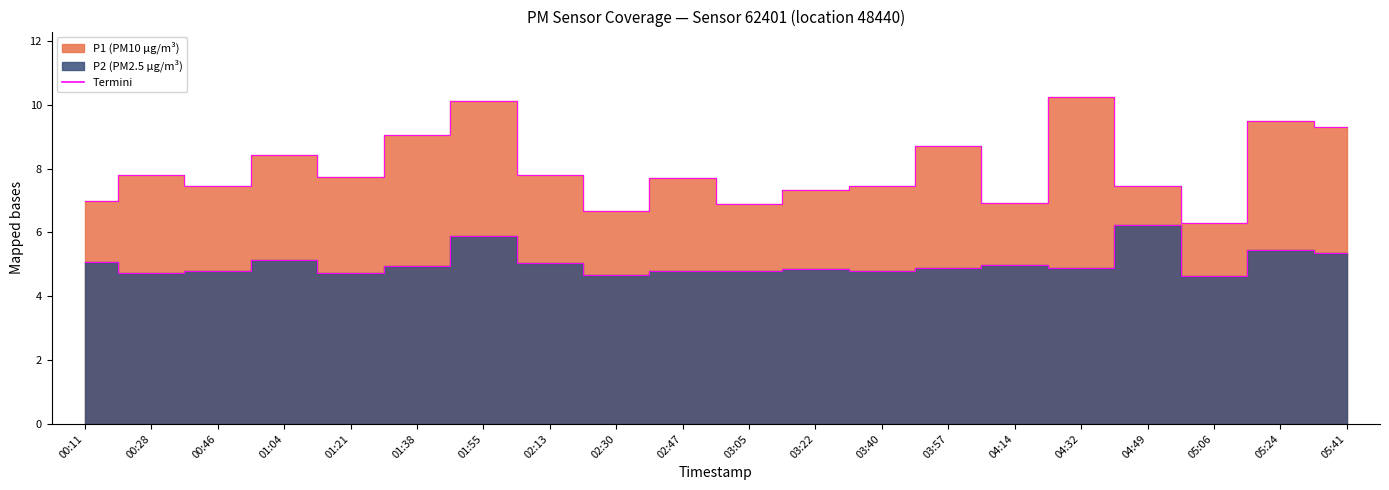

How many series are shown in this chart?

2